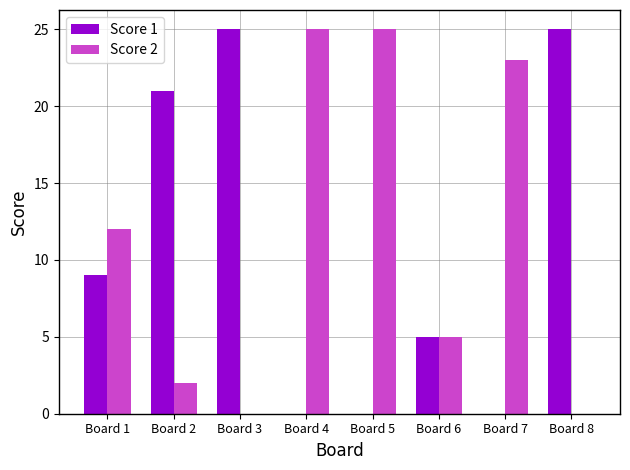

Which series changed the most between Board 1 and Board 4?

Score 2